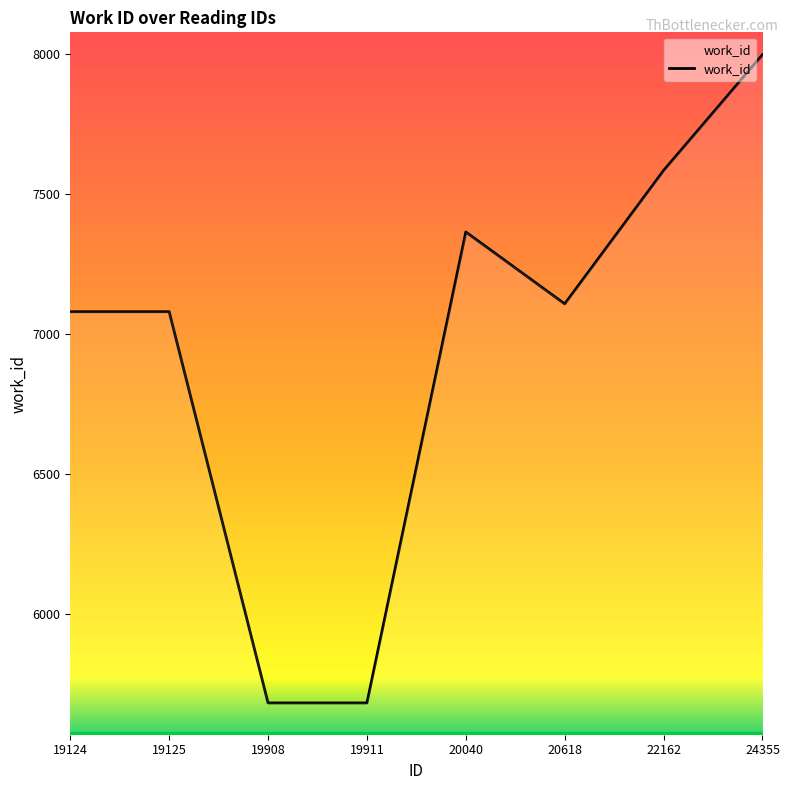

How many distinct data groups are displayed?

1